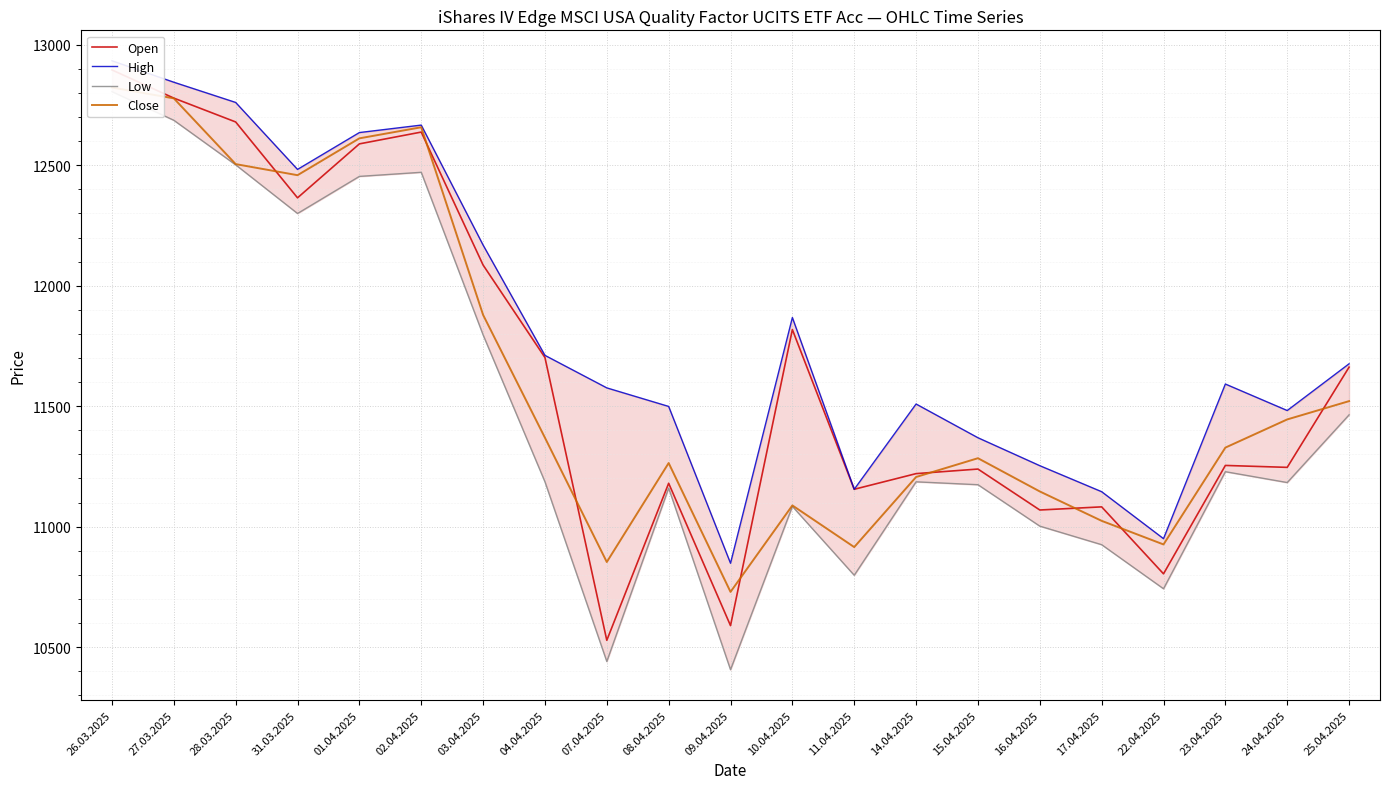

After their last crossing, which series has the higher values: Open or Close?

Open